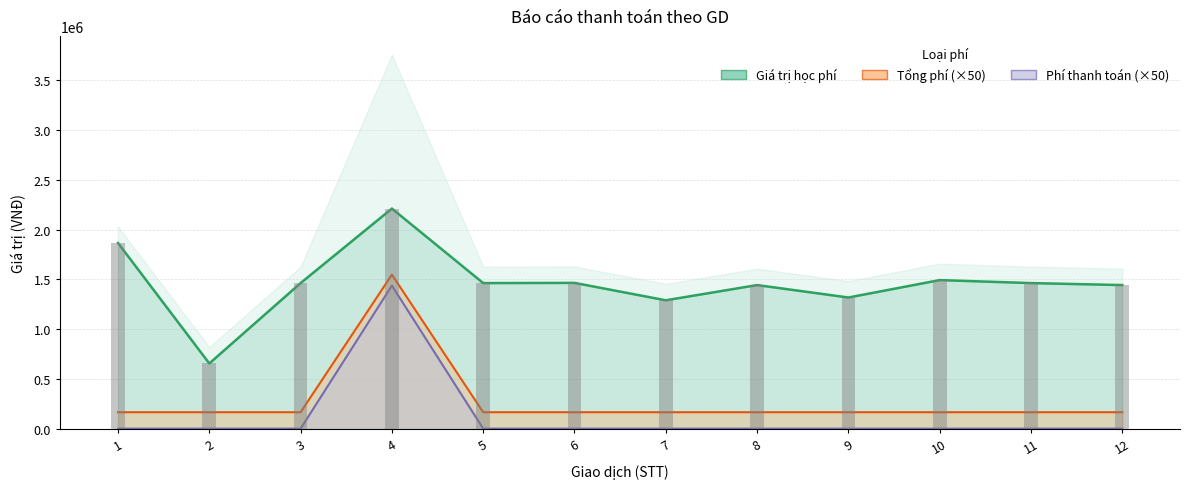

What is the sum of the Giá trị học phí values at 11 and 4?

3675000